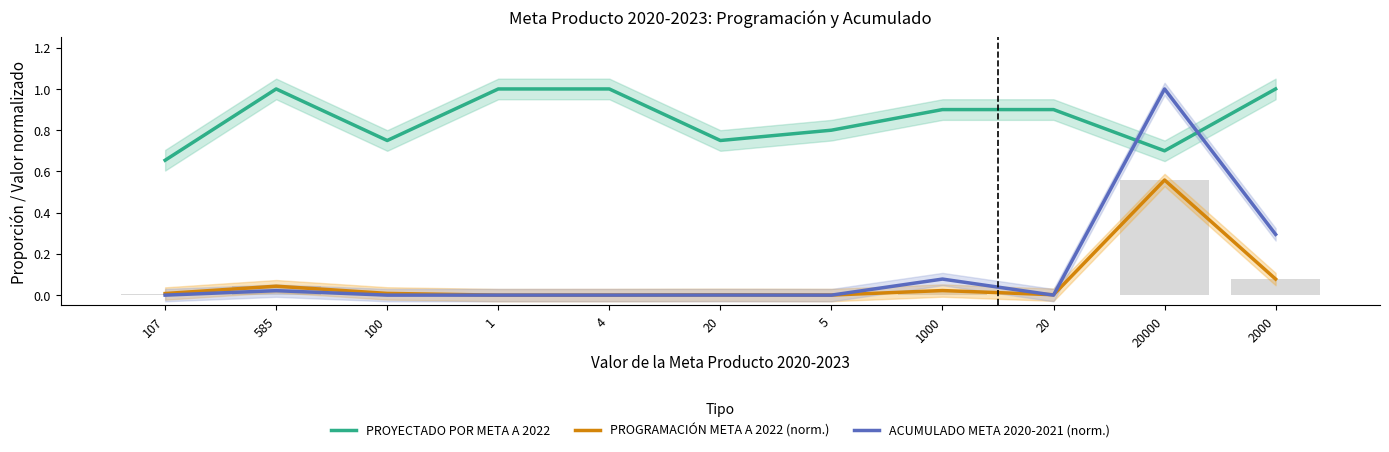

Reading left to right, transcribe all the data shown in this chart.

PROYECTADO POR META A 2022: 107=0.7	585=1.0	100=0.8	1=1.0	4=1.0	20=0.8	5=0.8	1000=0.9	20=0.9	20000=0.7	2000=1.0
PROGRAMACIÓN META A 2022 (norm.): 107=0.0	585=0.0	100=0.0	1=0.0	4=0.0	20=0.0	5=0.0	1000=0.0	20=0.0	20000=0.6	2000=0.1
ACUMULADO META 2020-2021 (norm.): 107=0.0	585=0.0	100=0.0	1=0.0	4=0.0	20=0.0	5=0.0	1000=0.1	20=0.0	20000=1.0	2000=0.3